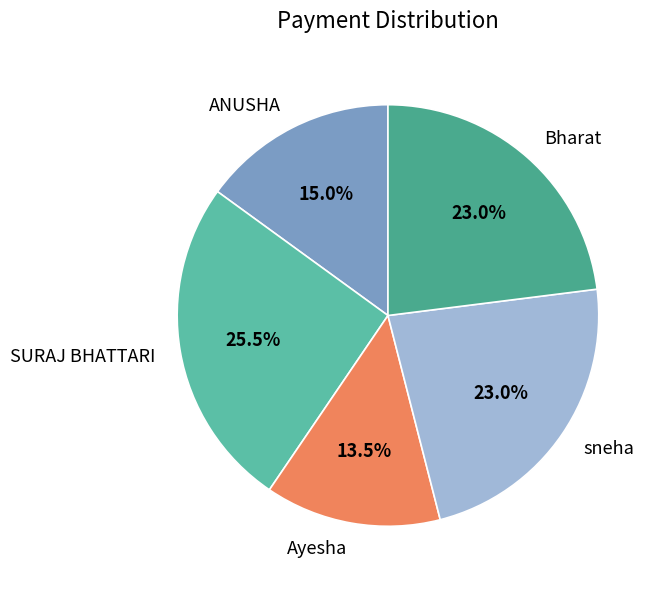

What percentage is the Bharat slice, to the nearest percent?

23%